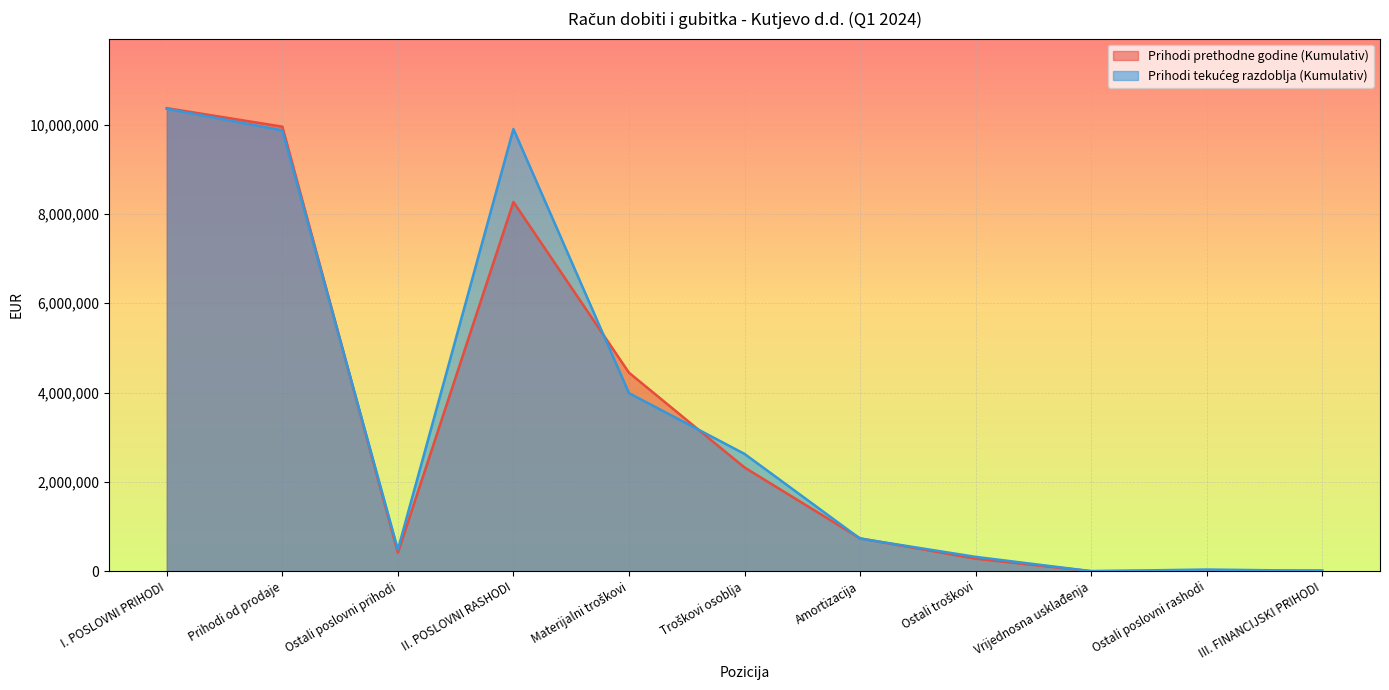

What is the average value of the Prihodi tekućeg razdoblja (Kumulativ) series?

3482883